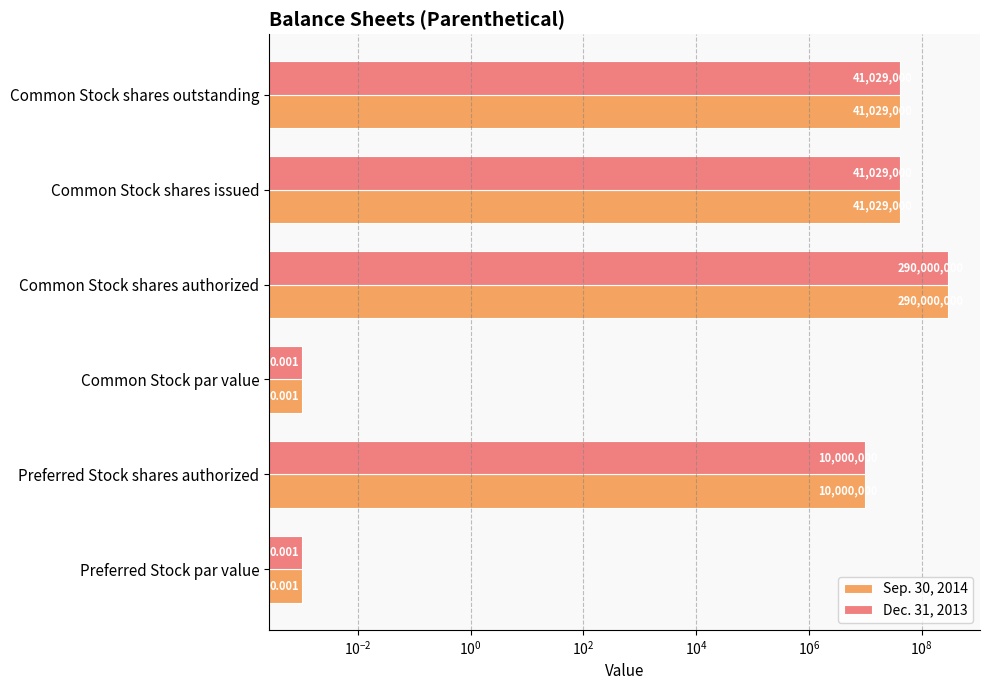

At how many categories does at least one series exceed 89312557?

1